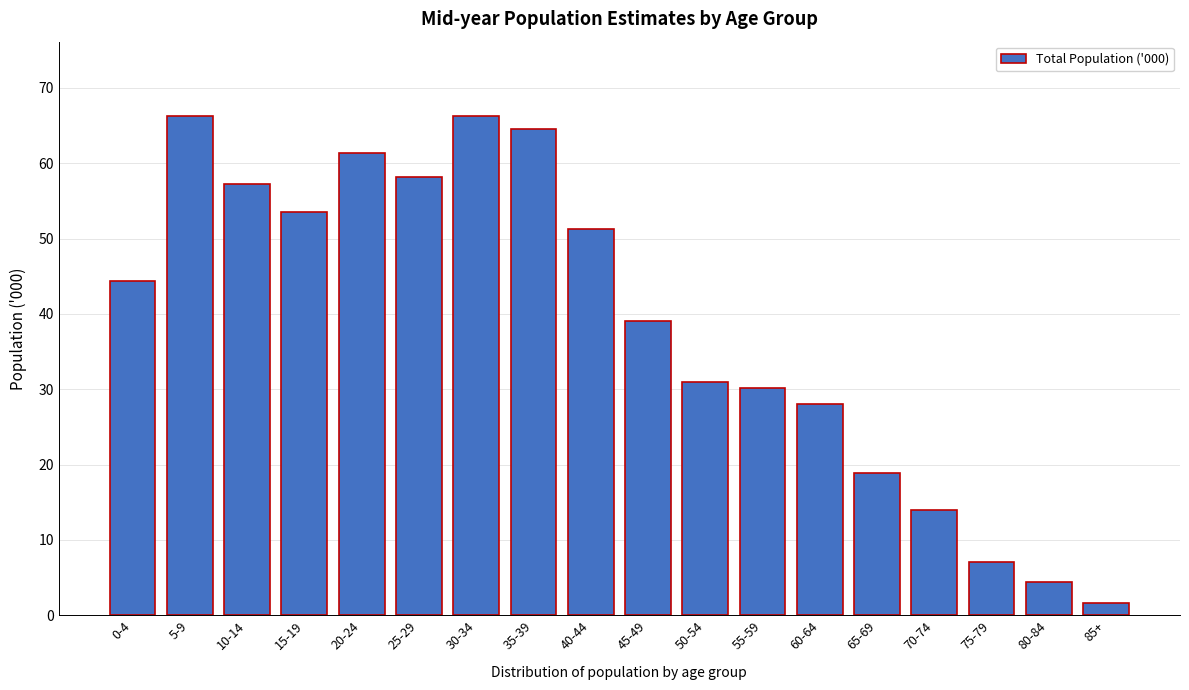

Reading left to right, list all the values displayed in this chart.

44.4	66.2	57.3	53.5	61.3	58.2	66.2	64.6	51.3	39.0	30.9	30.2	28.0	18.9	13.9	7.0	4.4	1.6